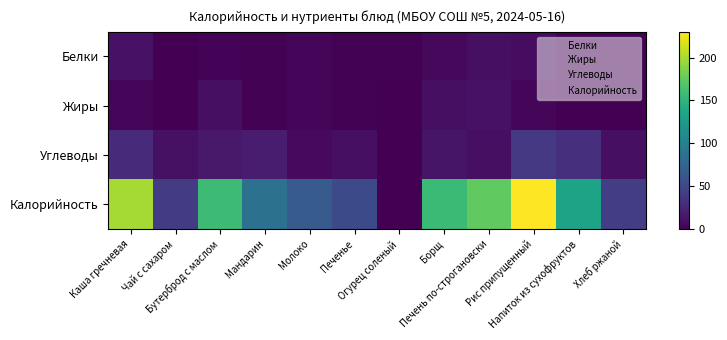

What is the total value across all series at Рис припущенный?

286.0